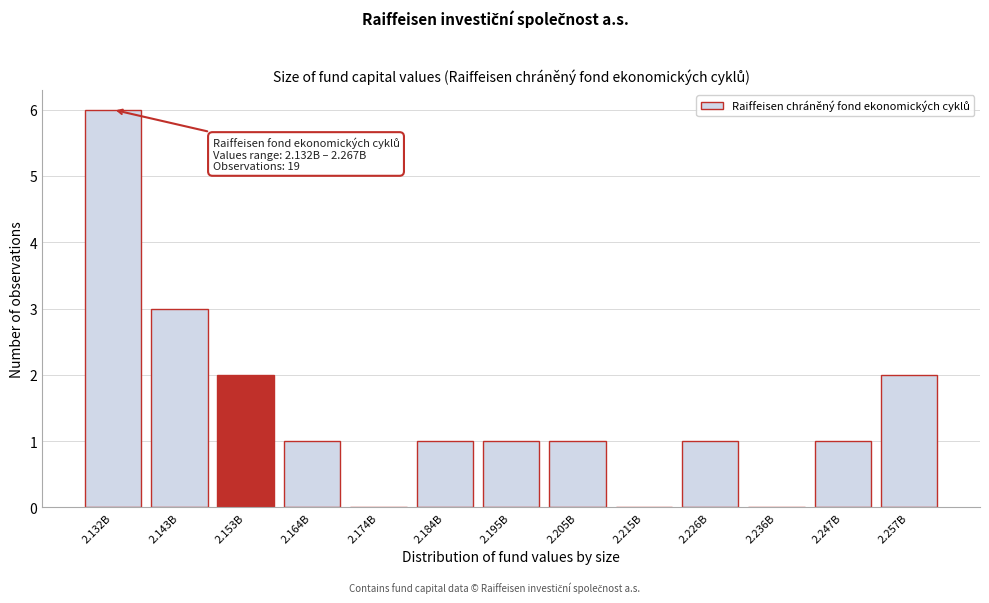

Reading left to right, list all the values displayed in this chart.

2.132B=6	2.143B=3	2.153B=2	2.164B=1	2.174B=0	2.184B=1	2.195B=1	2.205B=1	2.215B=0	2.226B=1	2.236B=0	2.247B=1	2.257B=2